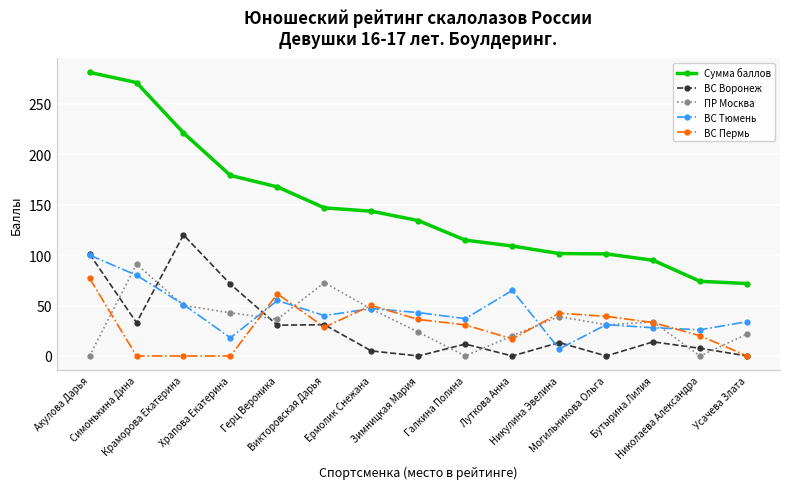

The ПР Москва series shows 39.1 at Никулина Эвелина. True or false?

True